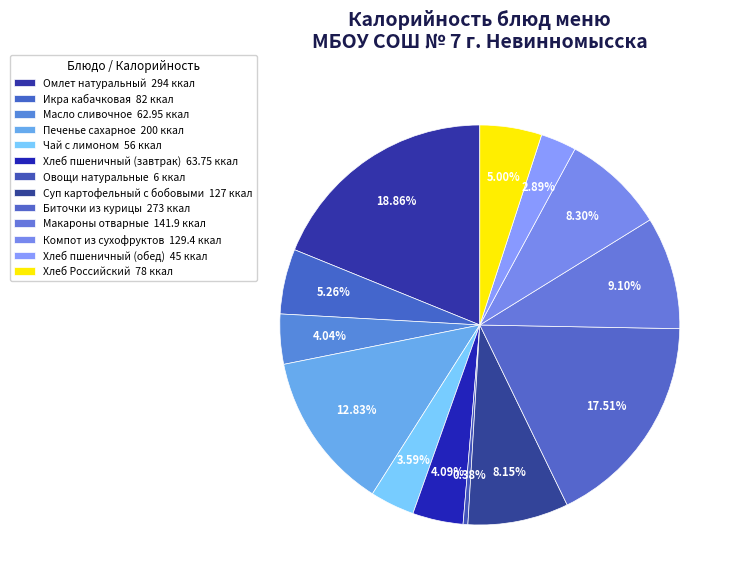

True or false: Макароны отварные accounts for 9% of the total.

True